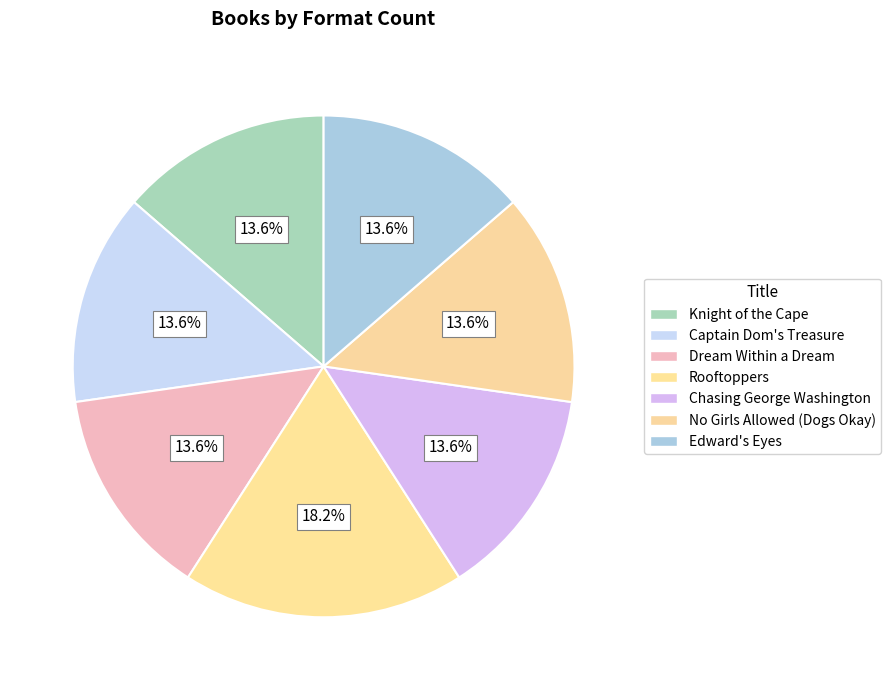

How many slices are in this pie chart?

7